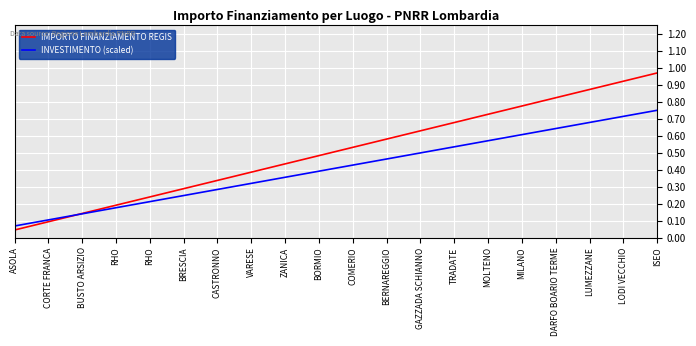

List the series in order of their peak value, highest first.

IMPORTO FINANZIAMENTO REGIS, INVESTIMENTO (scaled)